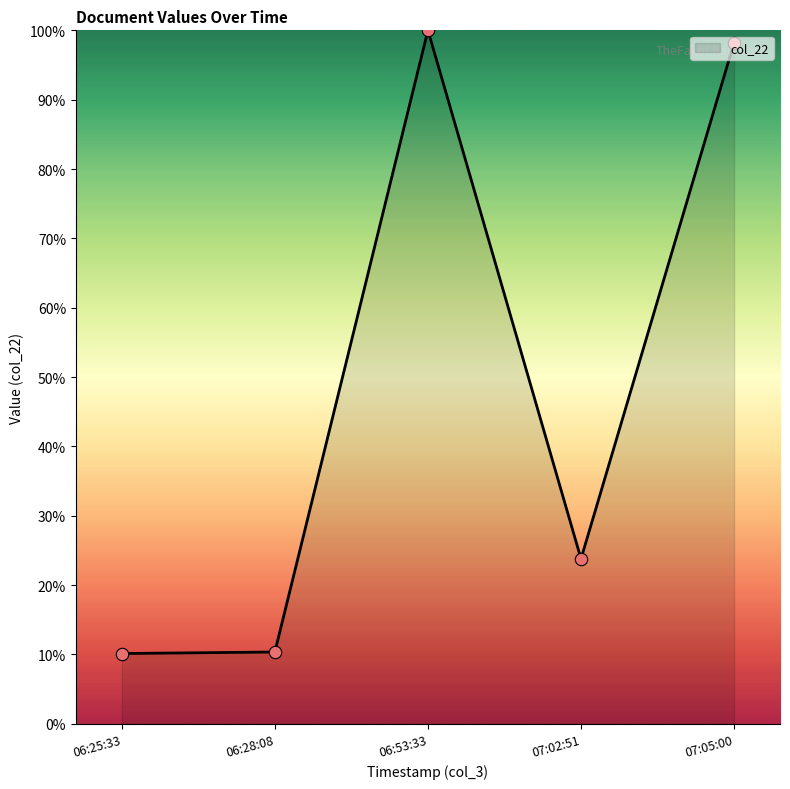

What is the ratio of the value at 06:53:33 to the value at 06:28:08?

9.7